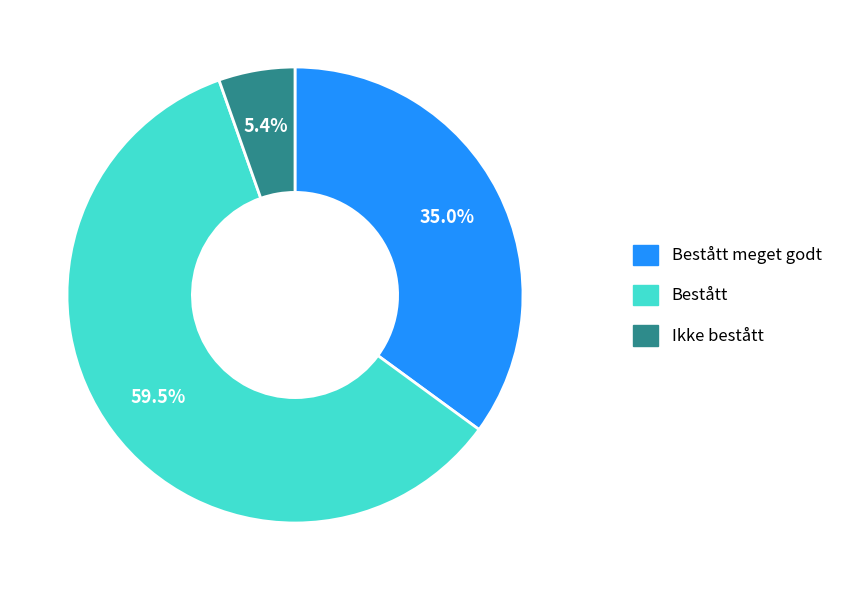

Combined, what portion of the pie is Bestått and Bestått meget godt?

94.6%